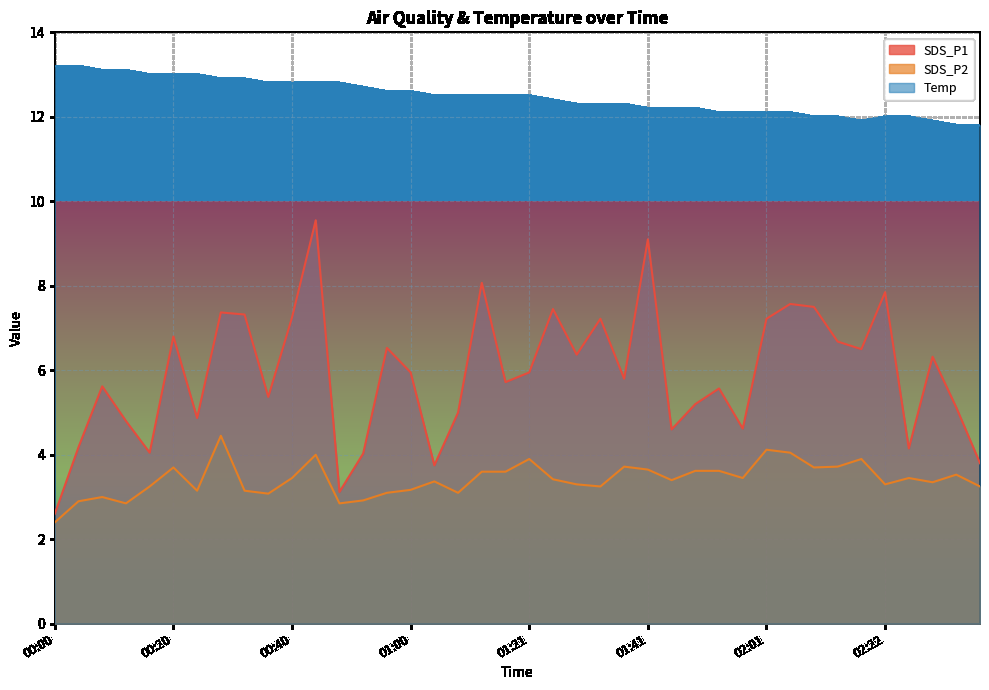

Reading right to left, list all the values displayed in this chart.

SDS_P1: 3.8	5.1	6.3	4.2	7.8	6.5	6.7	7.5	7.6	7.2	4.6	5.6	5.2	4.6	9.1	5.8	7.2	6.4	7.5	6.0	5.7	8.1	5.0	3.8	6.0	6.5	4.0	3.1	9.6	7.2	5.4	7.3	7.4	4.9	6.8	4.0	4.8	5.6	4.2	2.6
SDS_P2: 3.2	3.5	3.4	3.5	3.3	3.9	3.7	3.7	4.0	4.1	3.5	3.6	3.6	3.4	3.6	3.7	3.2	3.3	3.4	3.9	3.6	3.6	3.1	3.4	3.2	3.1	2.9	2.9	4.0	3.5	3.1	3.1	4.5	3.1	3.7	3.2	2.9	3.0	2.9	2.4
Temp: 11.8	11.8	11.9	12.0	12.0	11.9	12.0	12.0	12.1	12.1	12.1	12.1	12.2	12.2	12.2	12.3	12.3	12.3	12.4	12.5	12.5	12.5	12.5	12.5	12.6	12.6	12.7	12.8	12.8	12.8	12.8	12.9	12.9	13.0	13.0	13.0	13.1	13.1	13.2	13.2